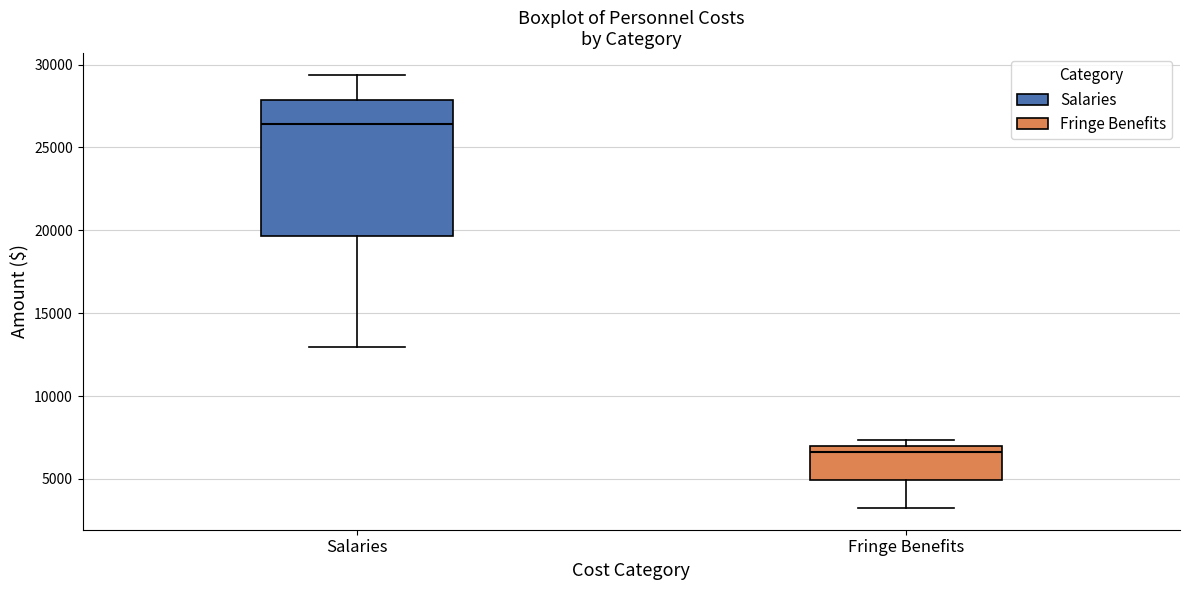

Reading left to right, transcribe this box plot: for each box, give where its median line is, the range the box spans, and where its two whiskers end, as read against the y-axis. The values are not printed on the chart, so give them approximately, as read against the axis.

Salaries: median 26500, box 19500 to 28000, whiskers 13000 to 29500
Fringe Benefits: median 6500, box 5000 to 7000, whiskers 3000 to 7500